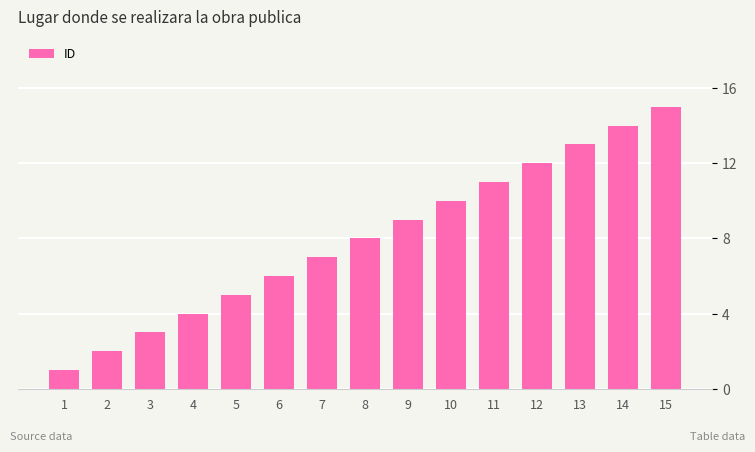

Reading left to right, extract all data points from this chart.

1	2	3	4	5	6	7	8	9	10	11	12	13	14	15